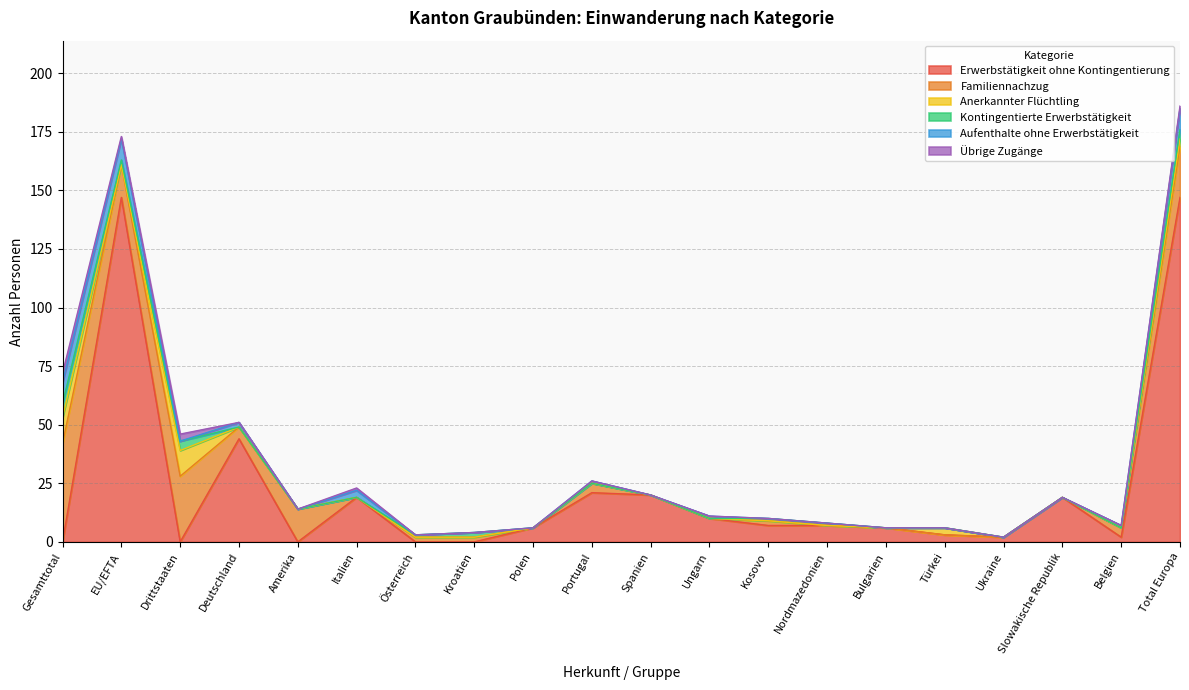

At which category does the chart reach its peak across all series?

EU/EFTA